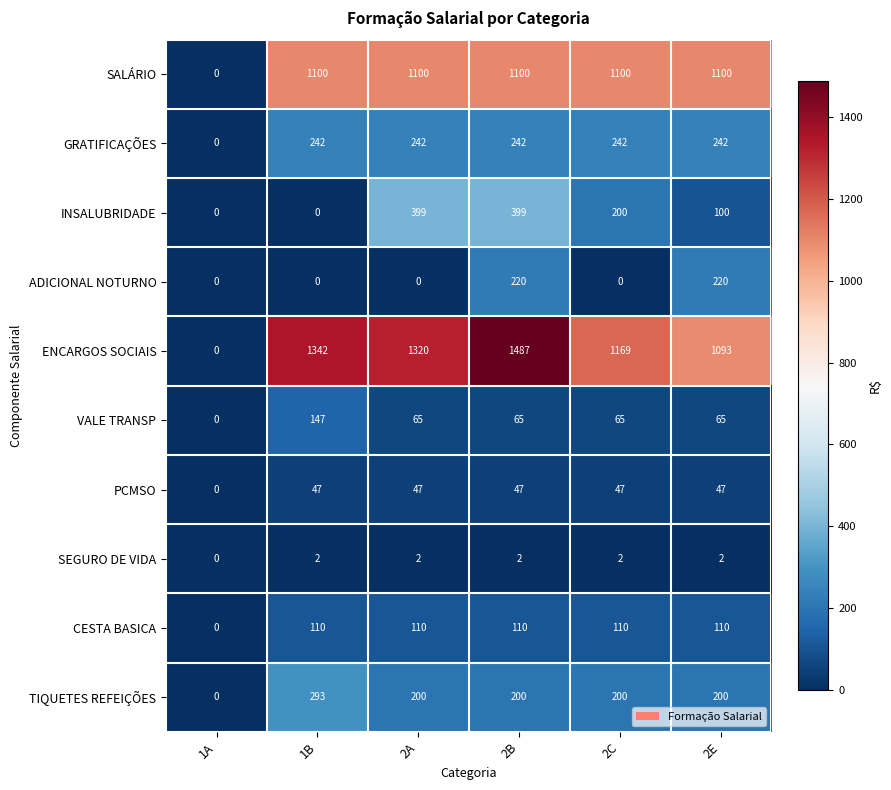

What is the greatest value displayed?

1487